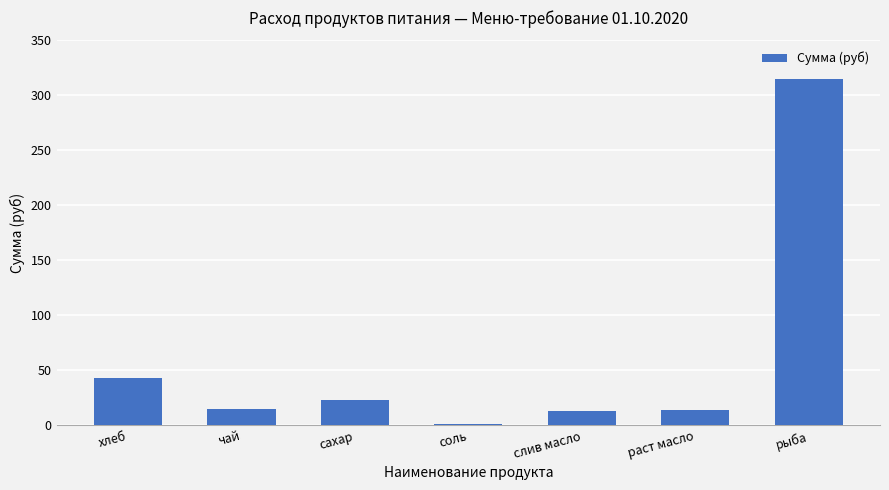

The value at хлеб is 28.7. True or false?

False